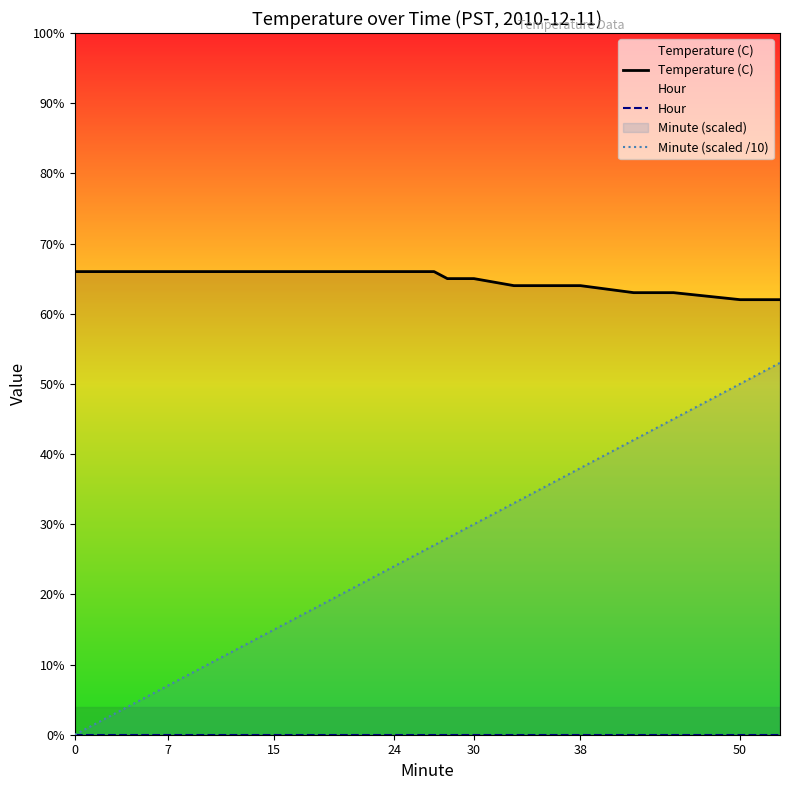

Reading left to right, extract all data points from this chart.

Temperature (C): 6.6	6.6	6.6	6.6	6.6	6.6	6.6	6.6	6.6	6.6	6.6	6.5	6.5	6.4	6.4	6.4	6.3	6.3	6.2	6.2
Hour: 0.0	0.0	0.0	0.0	0.0	0.0	0.0	0.0	0.0	0.0	0.0	0.0	0.0	0.0	0.0	0.0	0.0	0.0	0.0	0.0
Minute (scaled /10): 0.0	0.2	0.5	0.7	1.0	1.2	1.5	1.8	2.2	2.4	2.7	2.8	3.0	3.3	3.6	3.8	4.2	4.5	5.0	5.3